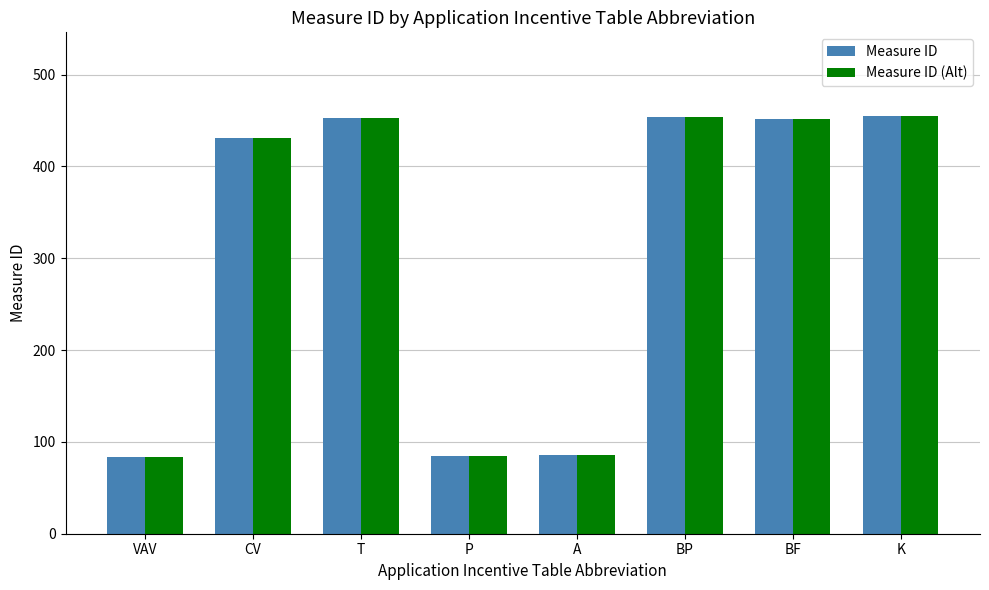

What is the lowest value of the Measure ID series?

84